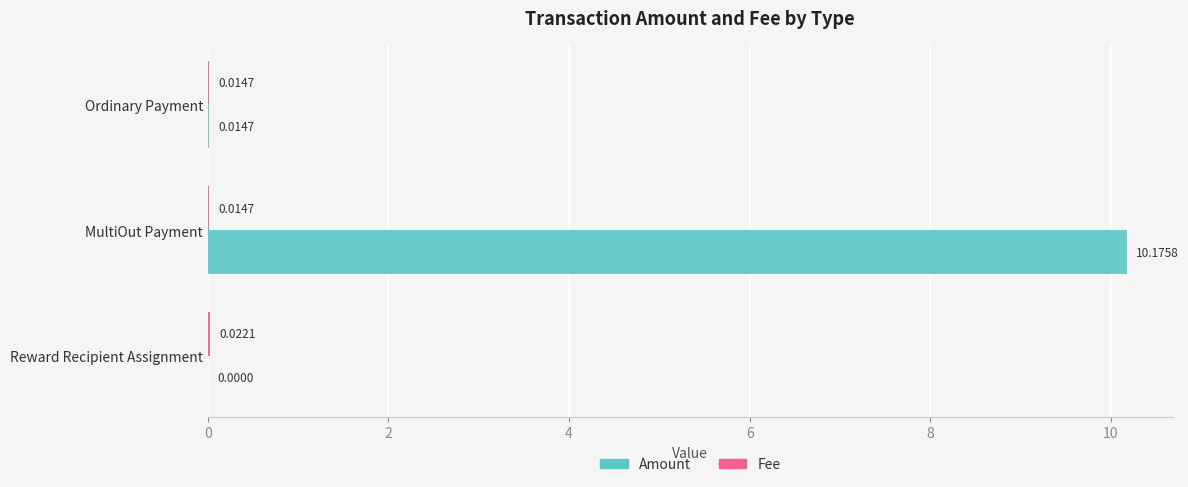

Which series changed the most between Reward Recipient Assignment and MultiOut Payment?

Amount